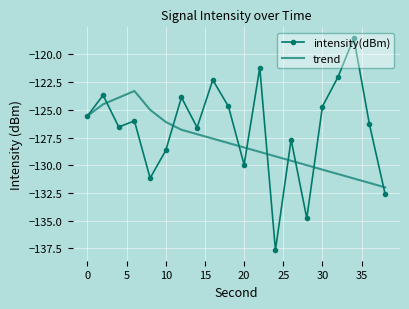

Rank the series by their maximum value, from lowest to highest.

trend, intensity(dBm)